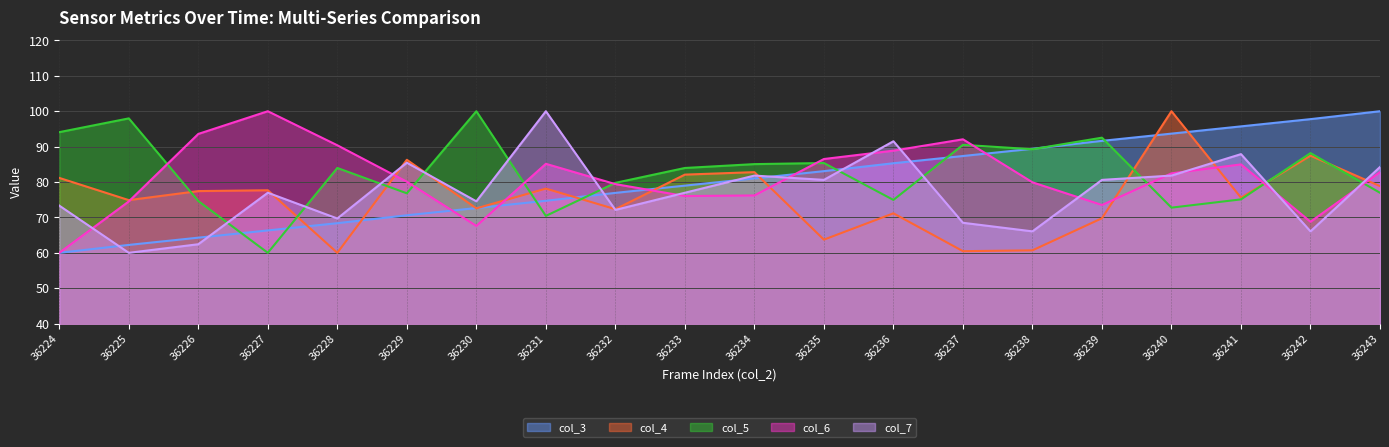

At how many categories does at least one series exceed 93?

10